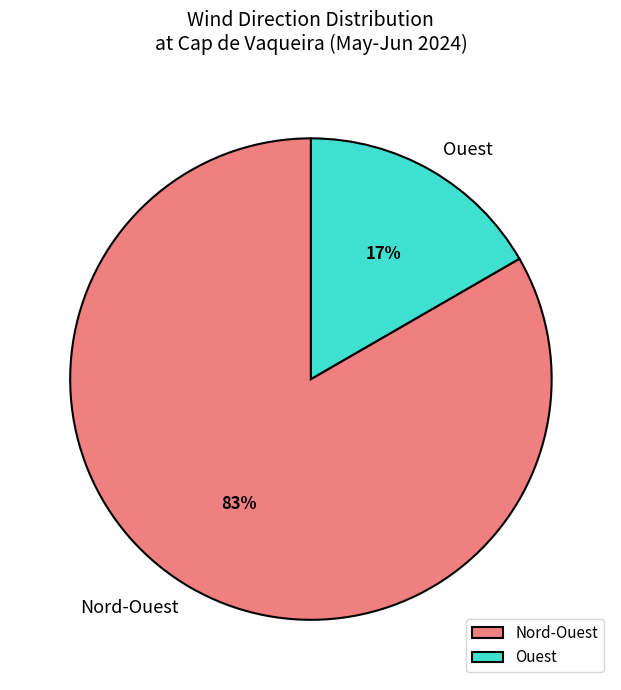

To the nearest percent, what percentage of the pie is Nord-Ouest?

83%